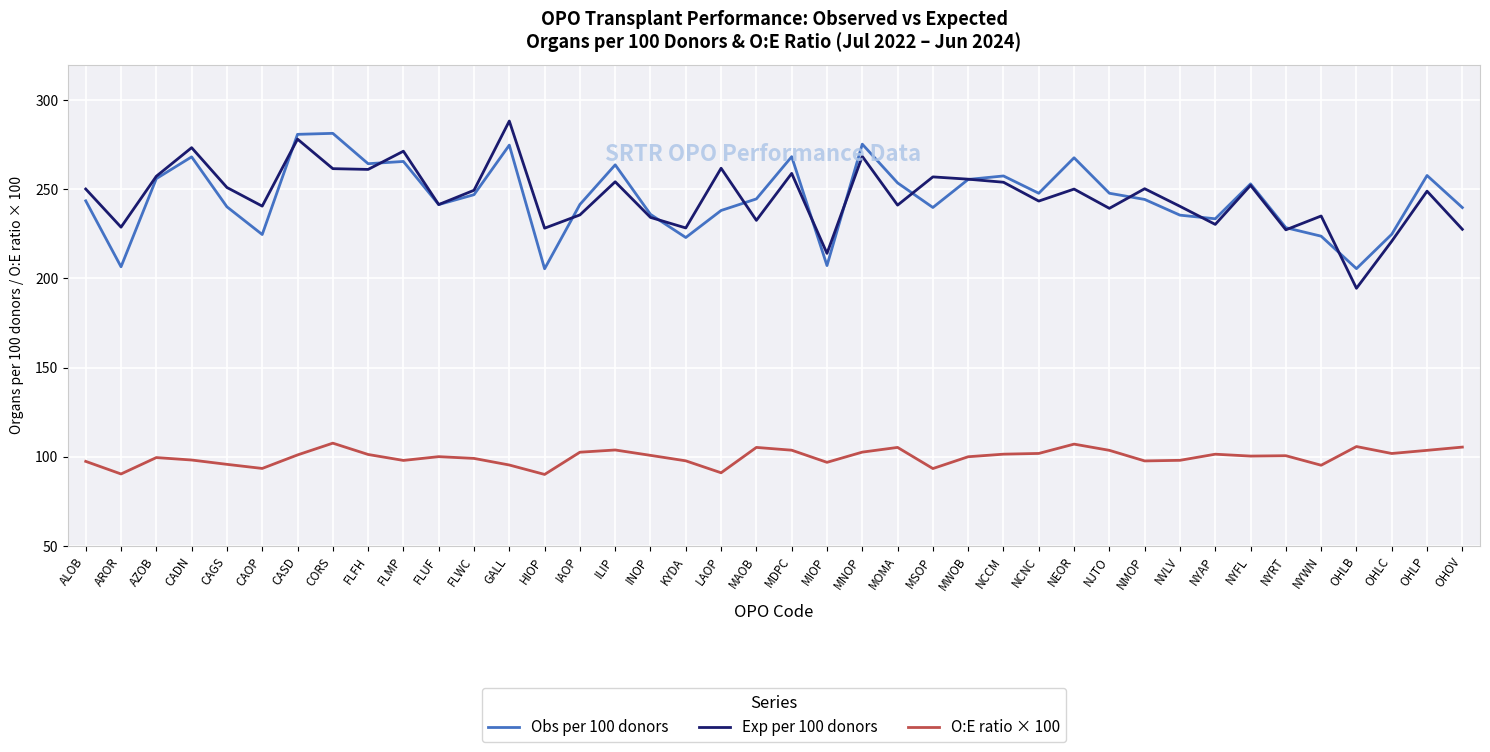

The value of Obs per 100 donors at NYRT is 387.1. True or false?

False